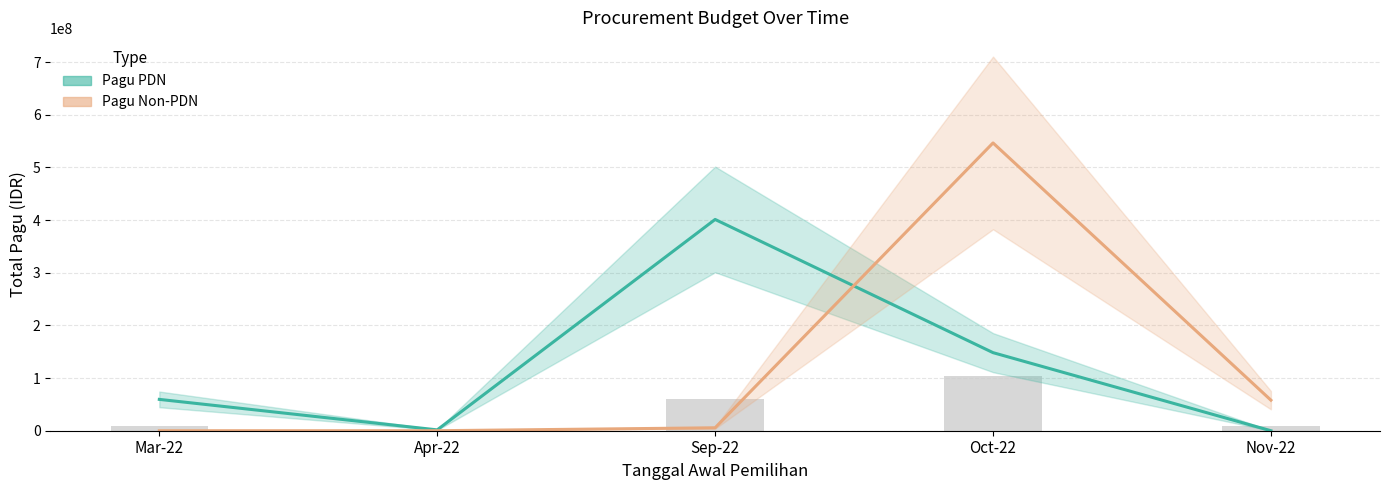

List the series in order of their overall mean, highest first.

Pagu PDN, Pagu Non-PDN